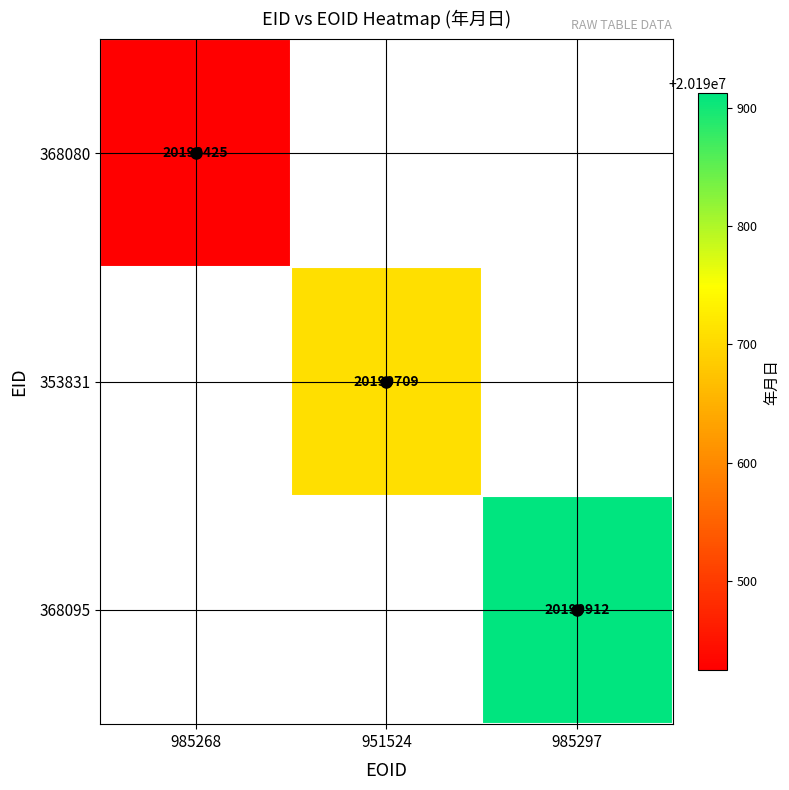

How many values in 368095 are above zero?

1